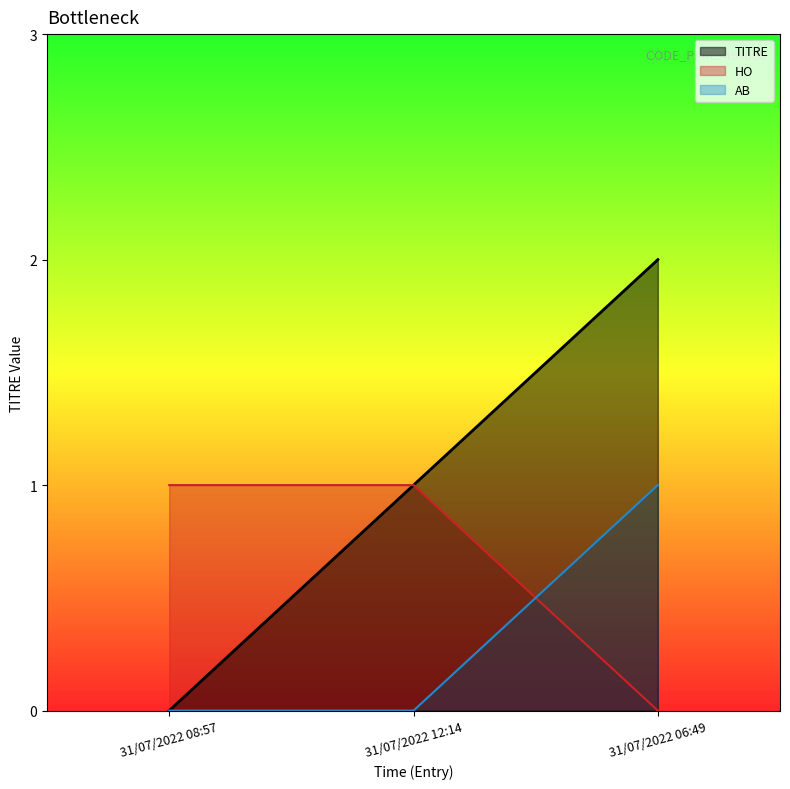

Reading right to left, transcribe all the data shown in this chart.

TITRE: 2	1	0
CATEGORIE_HO: 0	1	1
CATEGORIE_AB: 1	0	0